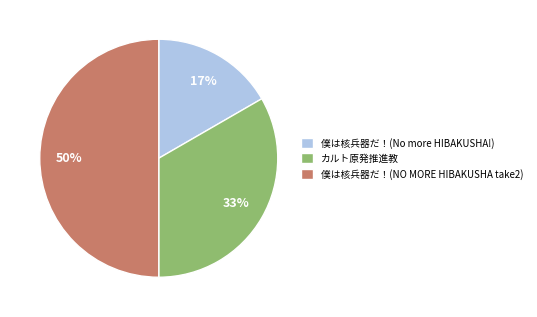

Rank the categories by value from lowest to highest.

僕は核兵器だ！(No more HIBAKUSHA!), カルト原発推進教, 僕は核兵器だ！(NO MORE HIBAKUSHA take2)